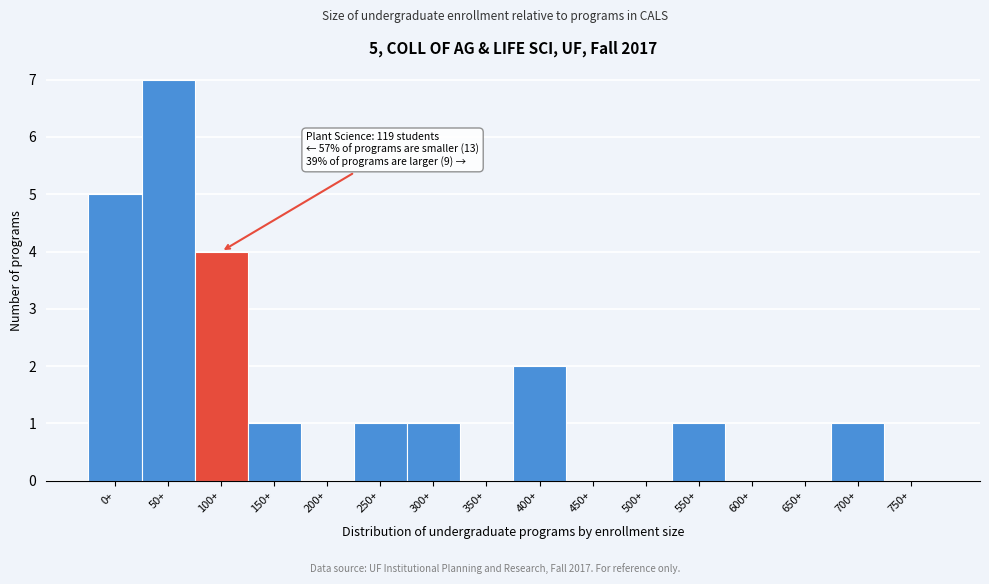

Reading left to right, extract all data points from this chart.

0+=5	50+=7	100+=4	150+=1	200+=0	250+=1	300+=1	350+=0	400+=2	450+=0	500+=0	550+=1	600+=0	650+=0	700+=1	750+=0